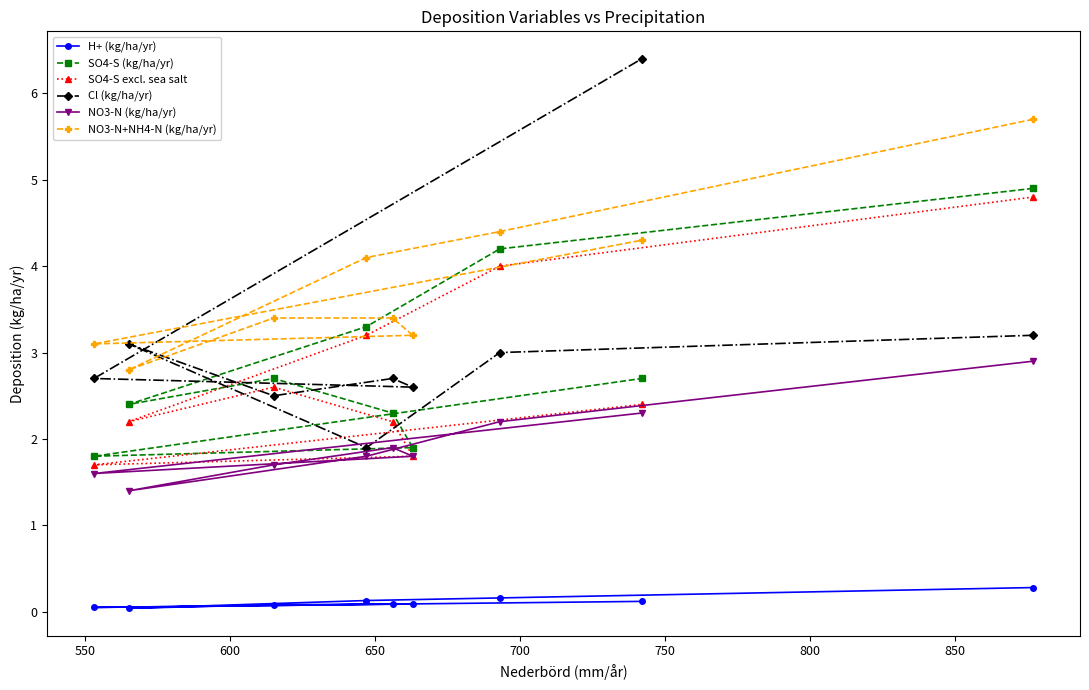

Which series has the largest total across all categories?

NO3-N+NH4-N (kg/ha/yr)